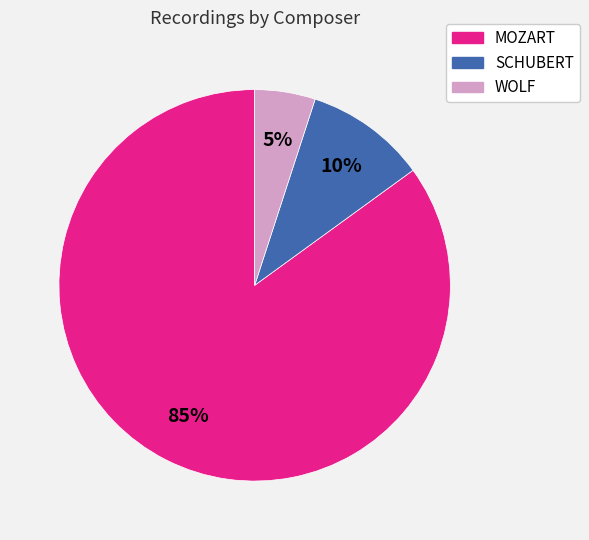

How many slices are in this pie chart?

3